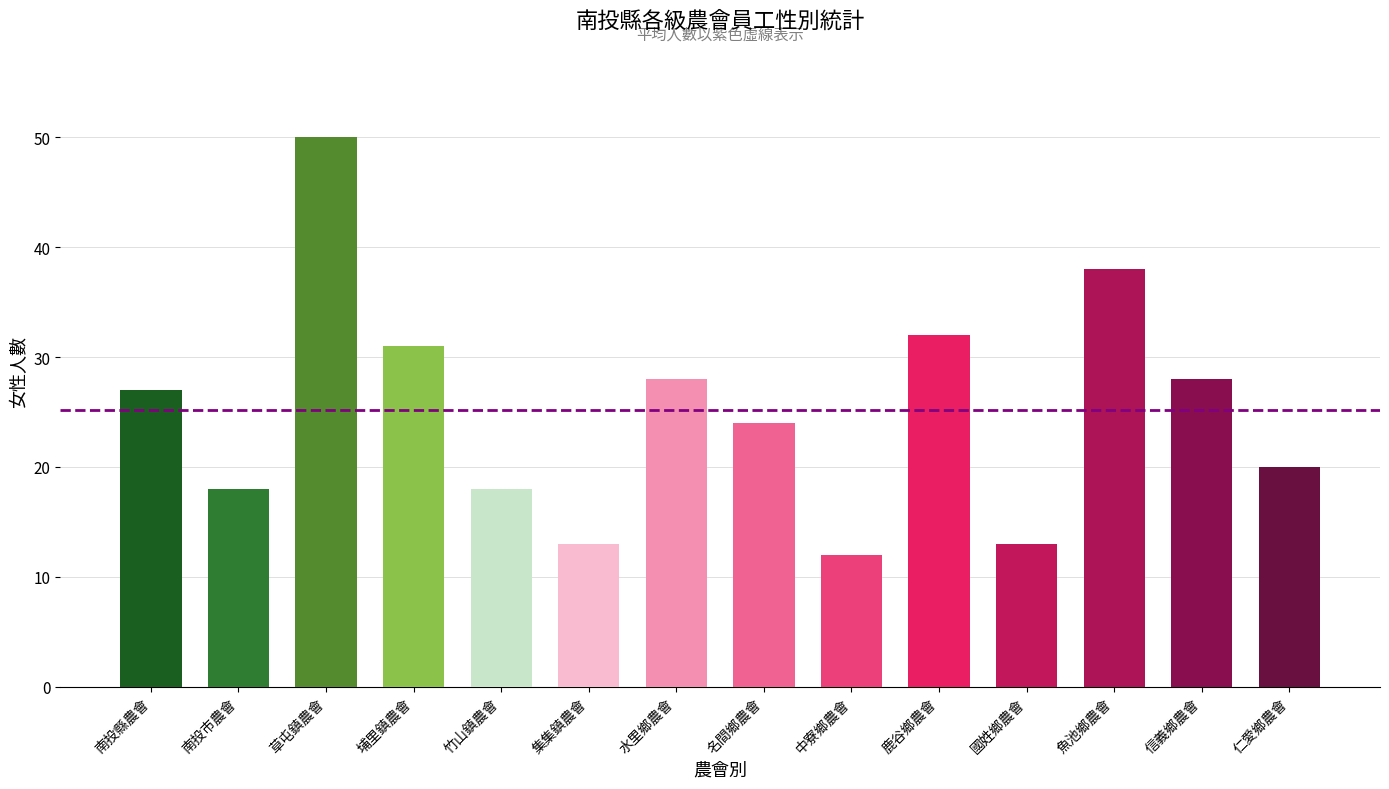

Which label corresponds to the largest value in the chart?

草屯鎮農會